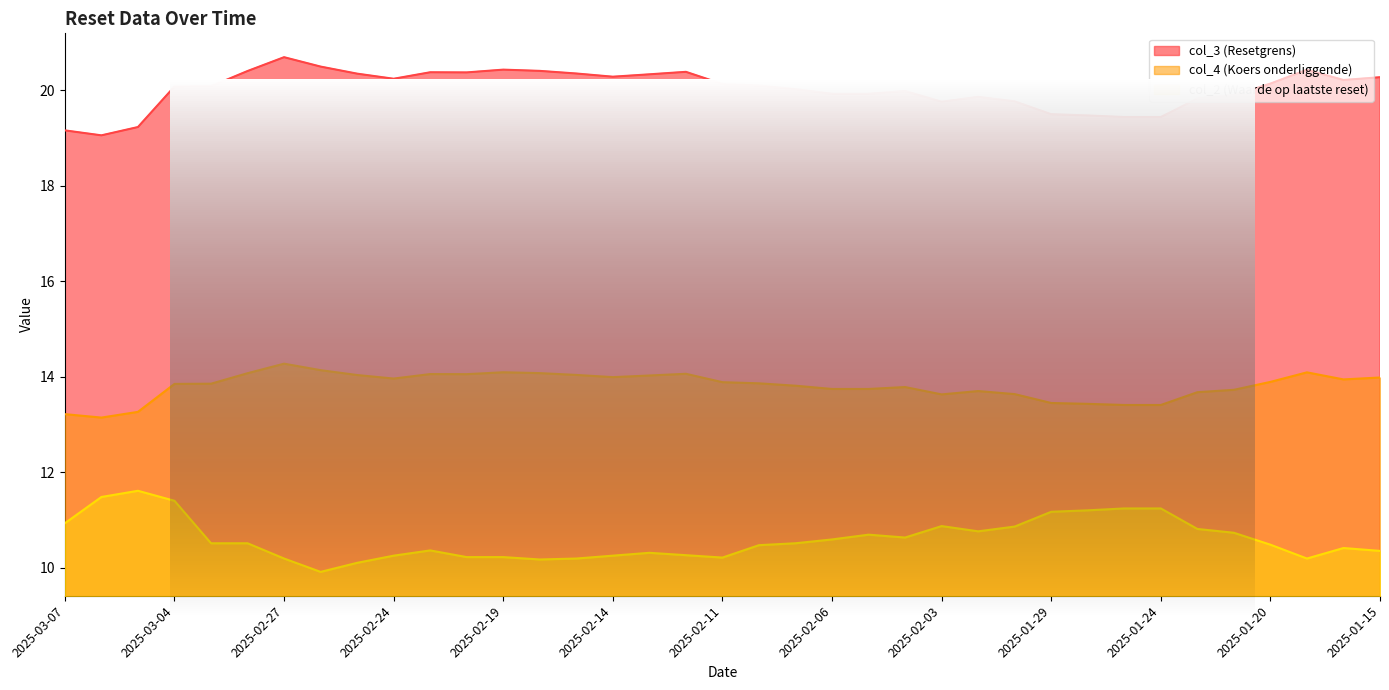

Is the value of col_3 (Resetgrens) at 2025-02-11 greater than the value of col_4 (Koers onderliggende) at 2025-03-03?

Yes